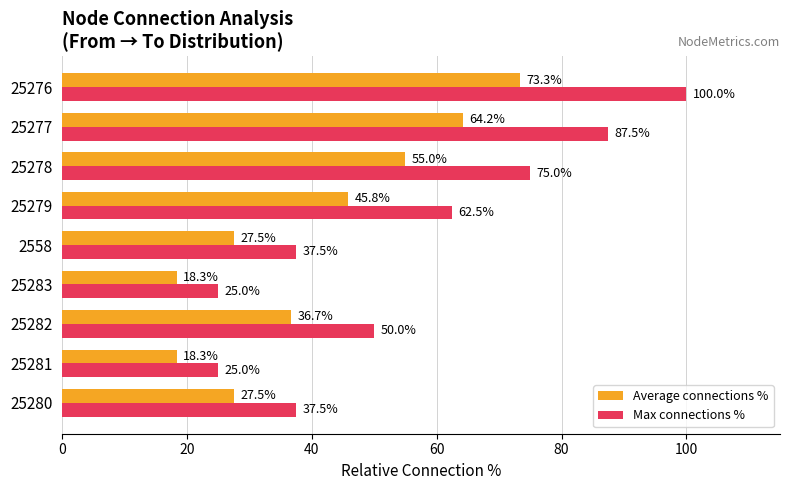

How many data points in Average connections % are above 36?

5